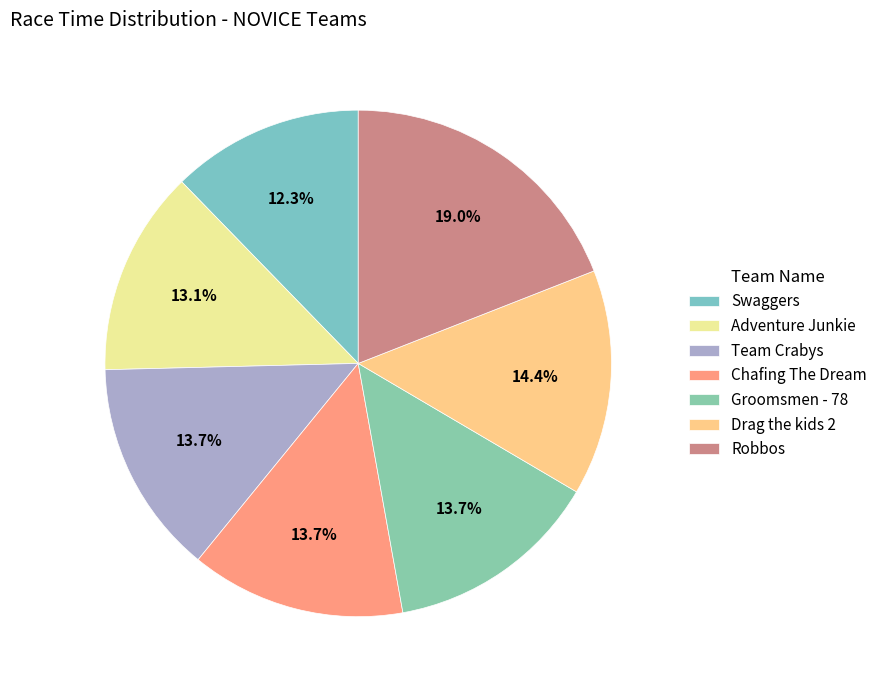

True or false: Groomsmen - 78 accounts for 6% of the total.

False